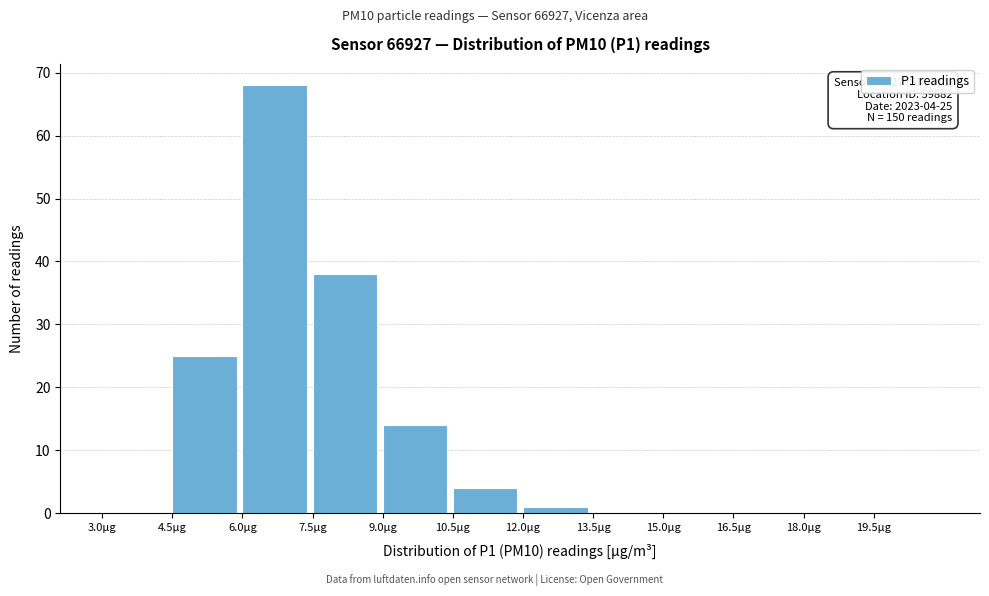

Over which range of the x-axis is the bar tallest?

6.0 to 7.5